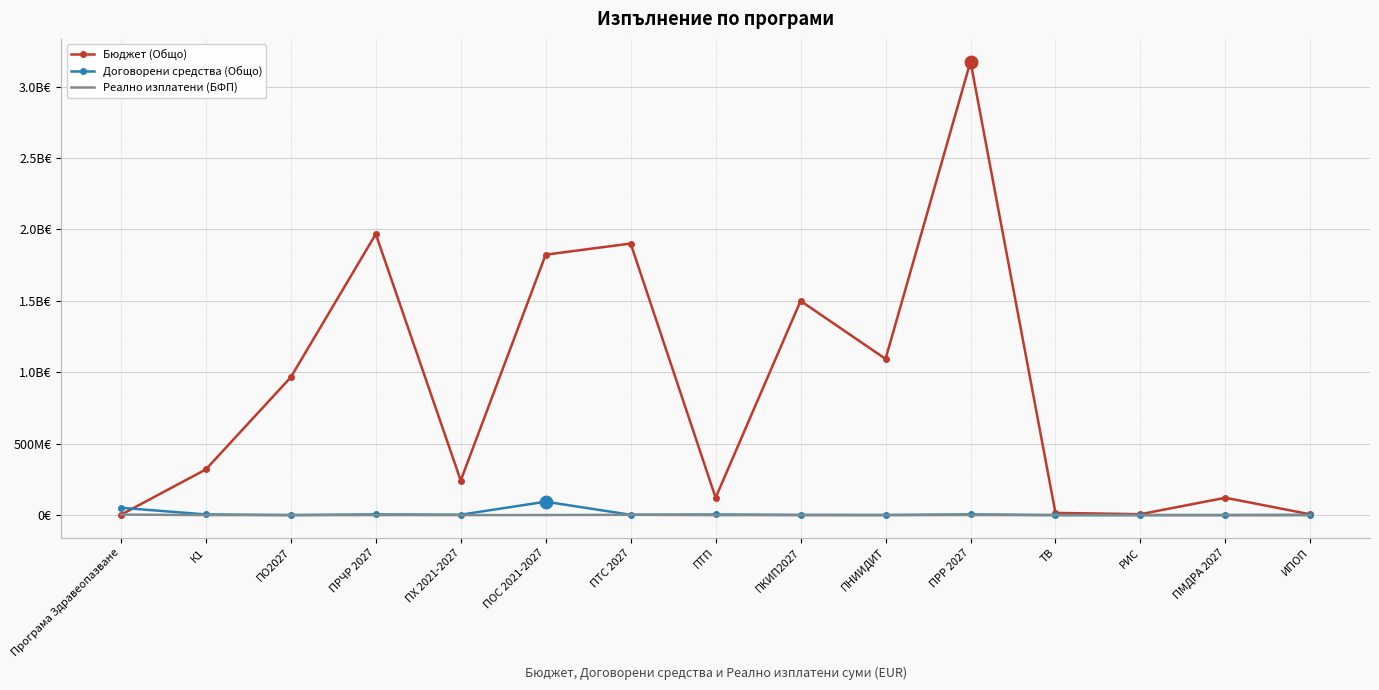

Which series has the largest total across all categories?

Бюджет (Общо)